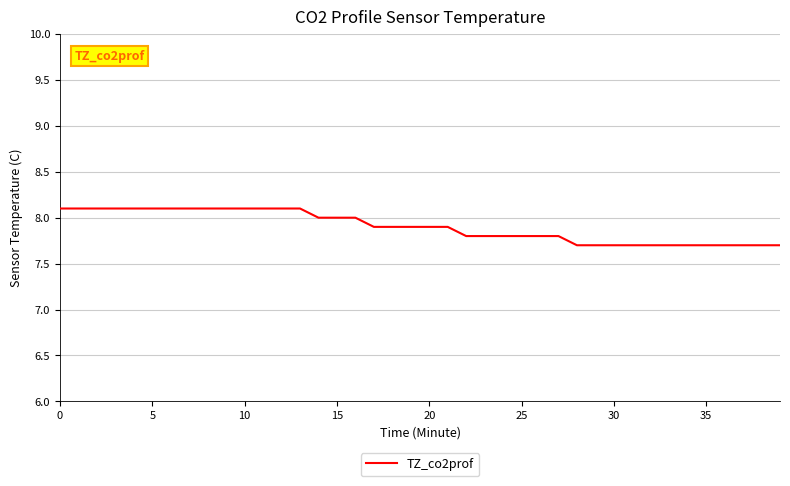

What is the minimum value shown in the chart?

7.7